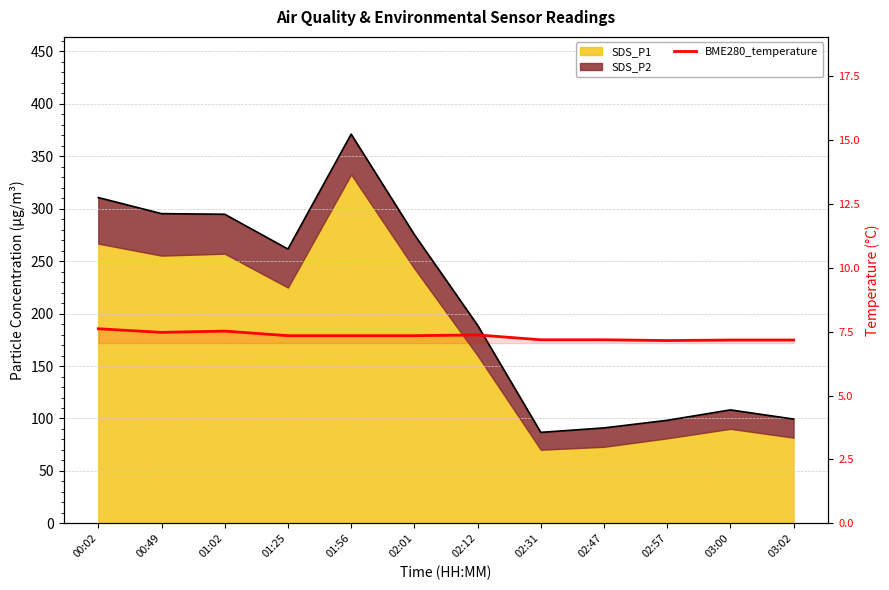

List the labels in order of value, smallest first.

02:57, 03:00, 03:02, 02:31, 02:47, 01:25, 01:56, 02:01, 02:12, 00:49, 01:02, 00:02